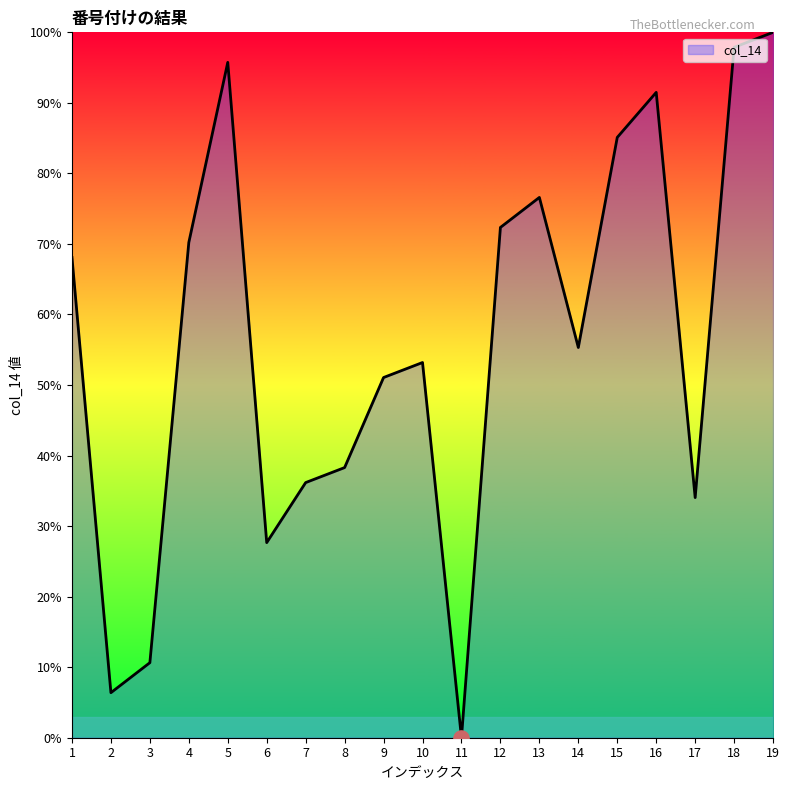

Which has a higher value, 4 or 9?

4